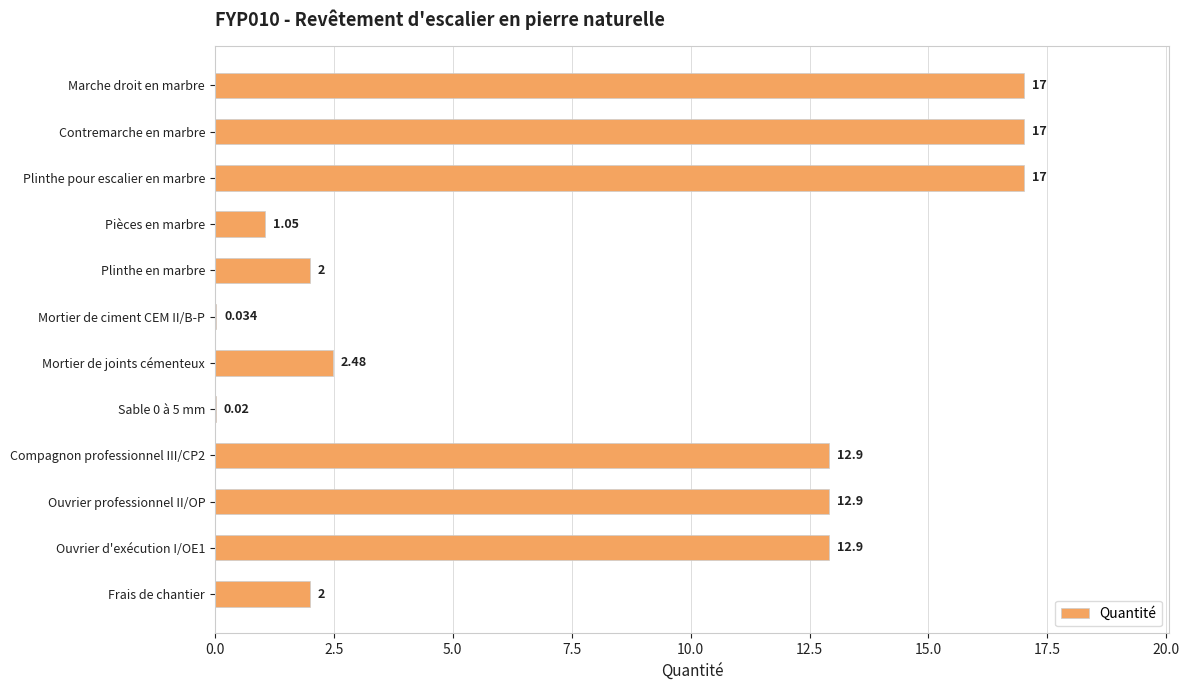

Which has a higher value, Plinthe en marbre or Ouvrier professionnel II/OP?

Ouvrier professionnel II/OP